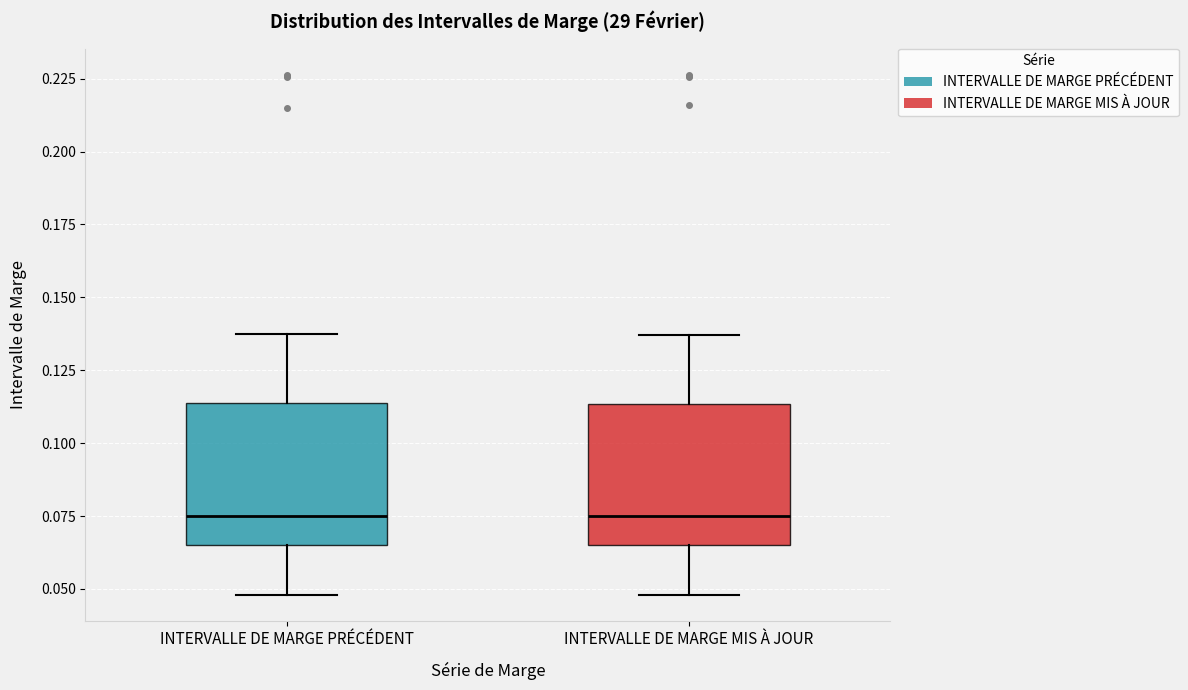

Reading left to right, transcribe this box plot: for each box, give where its median line is, the range the box spans, and where its two whiskers end, as read against the y-axis. The values are not printed on the chart, so give them approximately, as read against the axis.

INTERVALLE DE MARGE PRÉCÉDENT: median 0.075, box 0.065 to 0.115, whiskers 0.050 to 0.135
INTERVALLE DE MARGE MIS À JOUR: median 0.075, box 0.065 to 0.115, whiskers 0.050 to 0.135